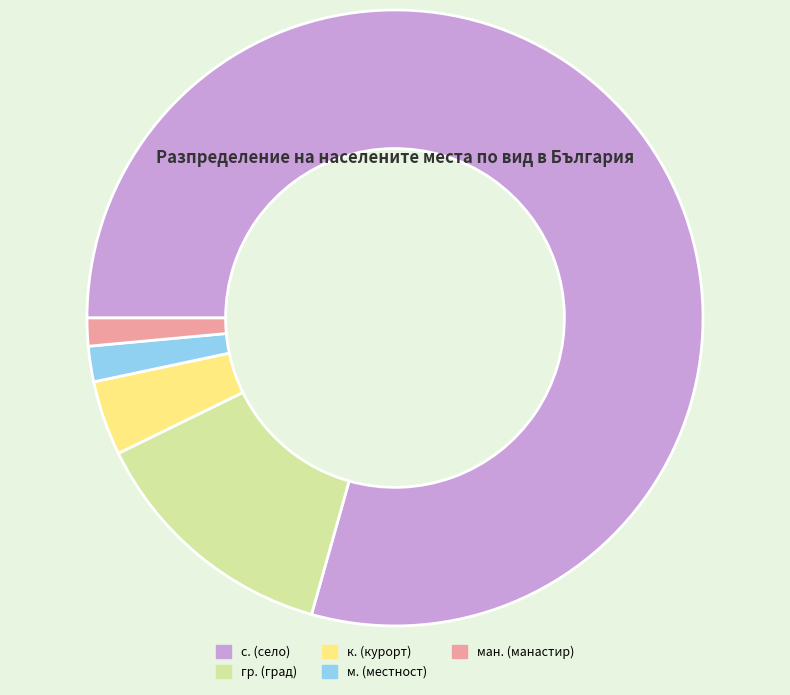

Is there a majority slice in this chart?

Yes